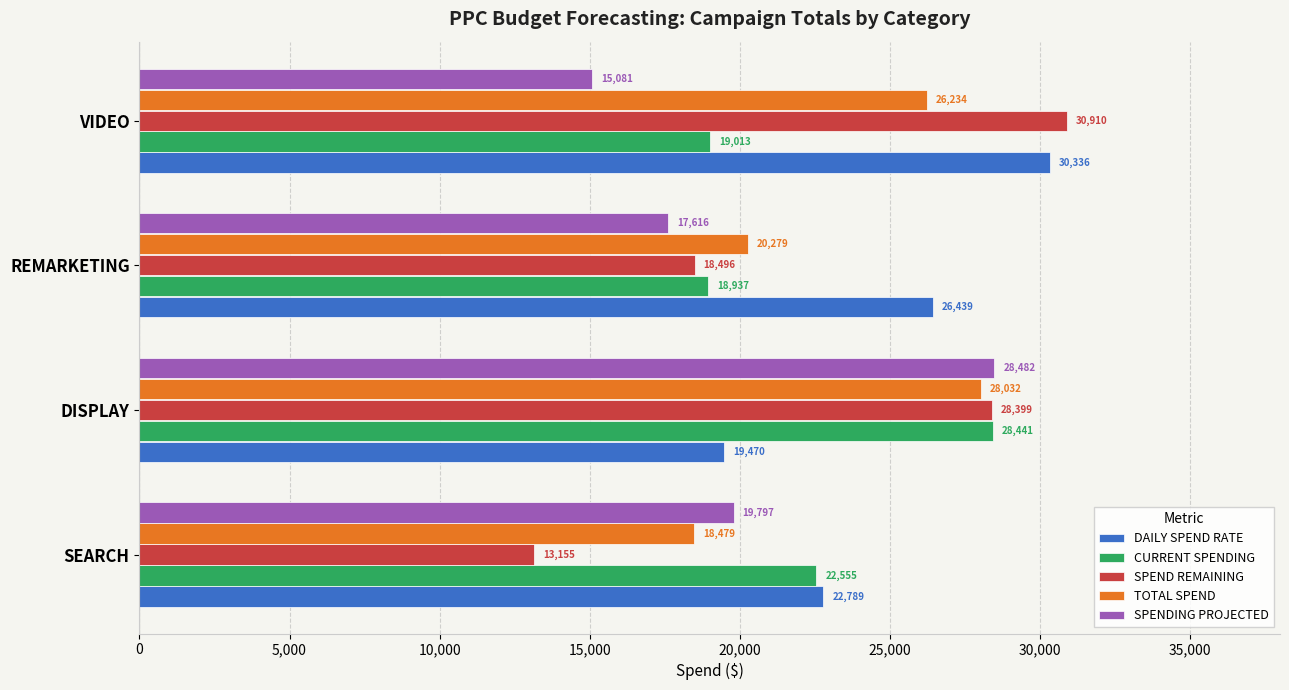

Which series has the widest spread of values?

SPEND REMAINING